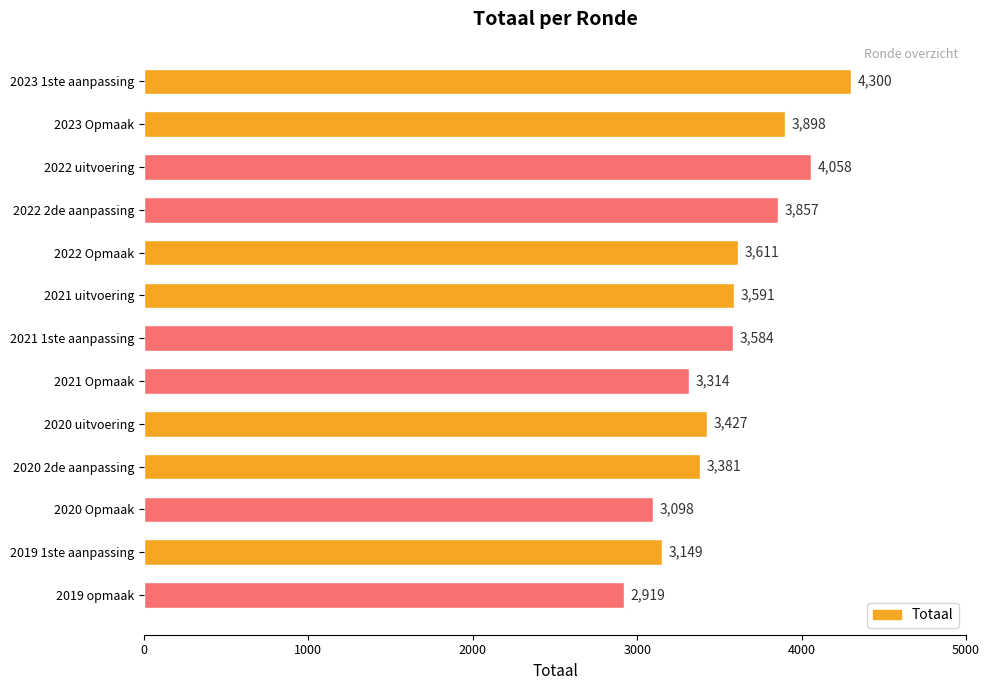

What is the value of the 8th bar from the top?

3314